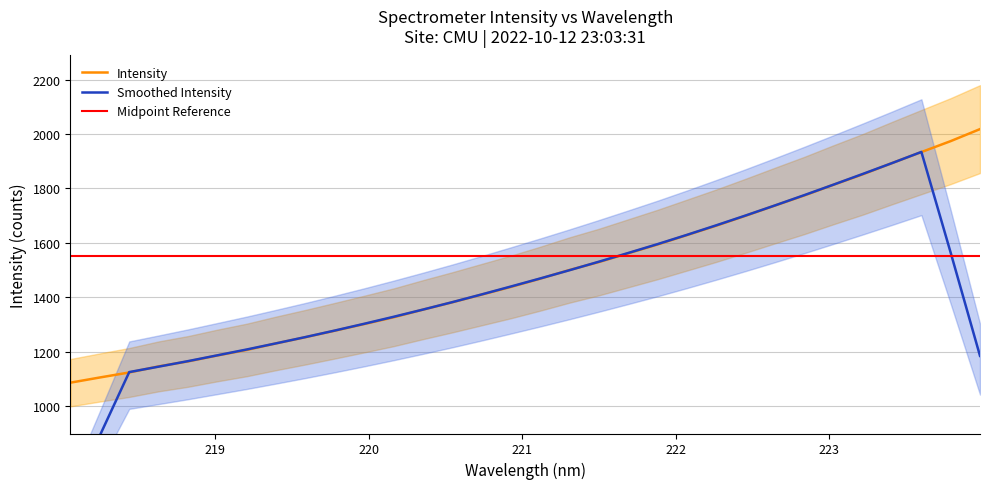

Where is the data nearest to the value 1552?

221.6902